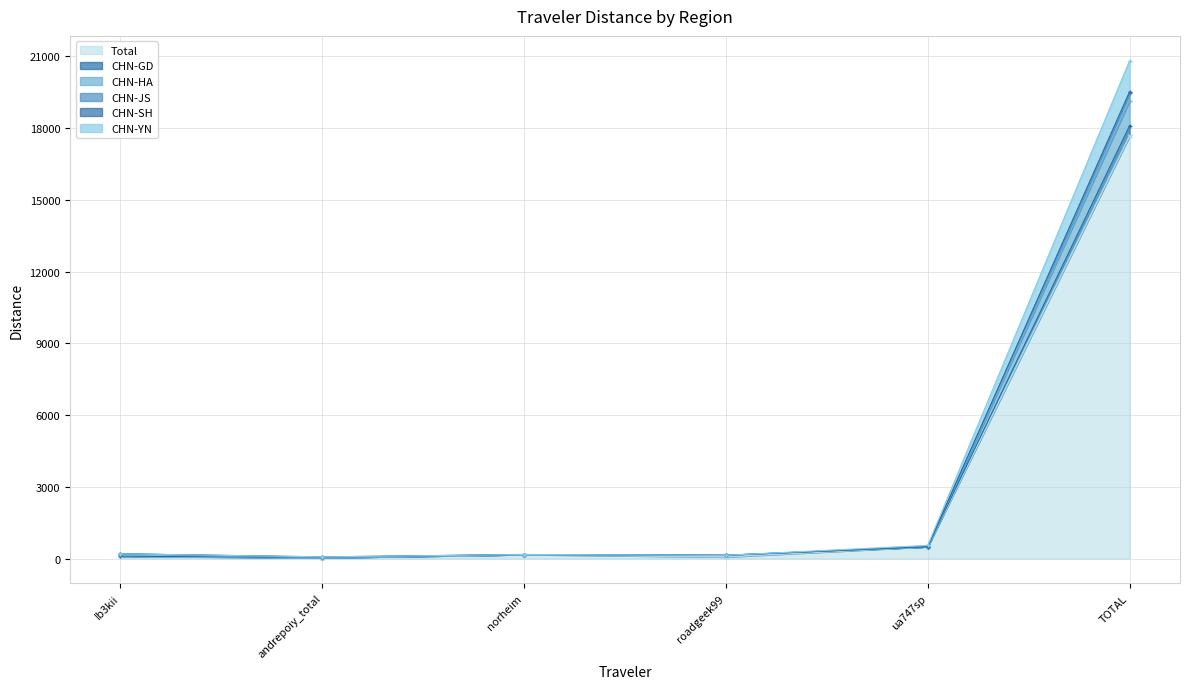

True or false: CHN-GD and Total intersect in this chart.

False